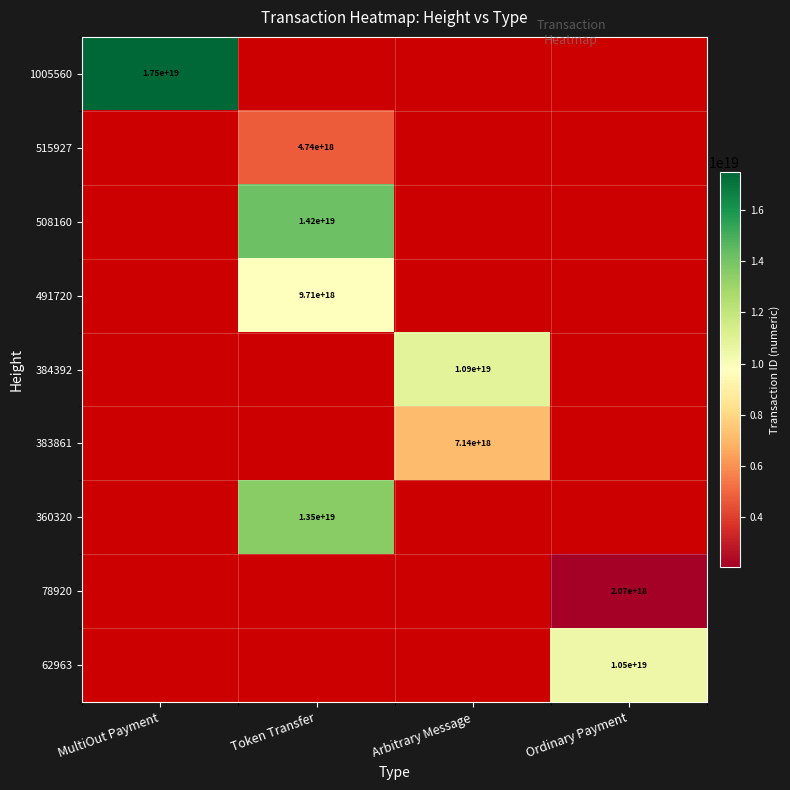

What is the greatest value displayed?

17472071390800789504.0